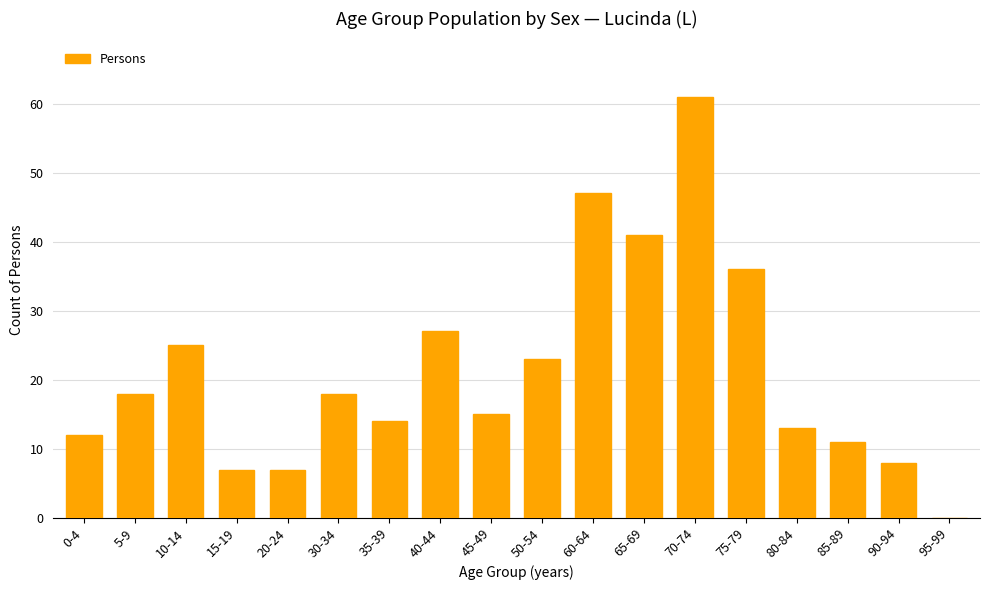

What is the change in value from 10-14 to 60-64?

+22